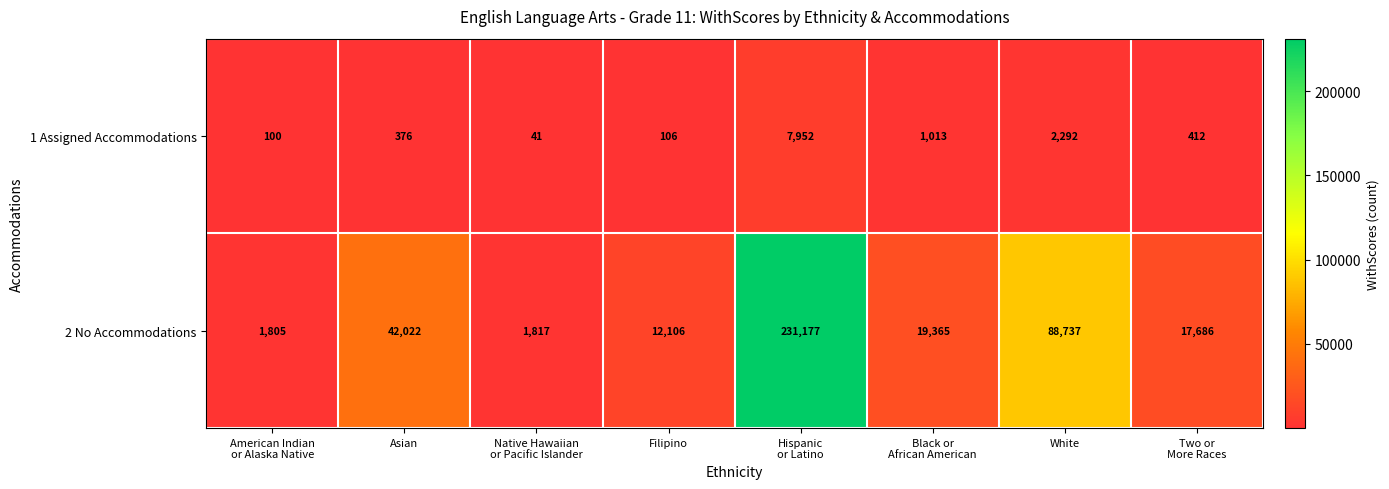

What is the maximum value for 2 No Accommodations?

231177